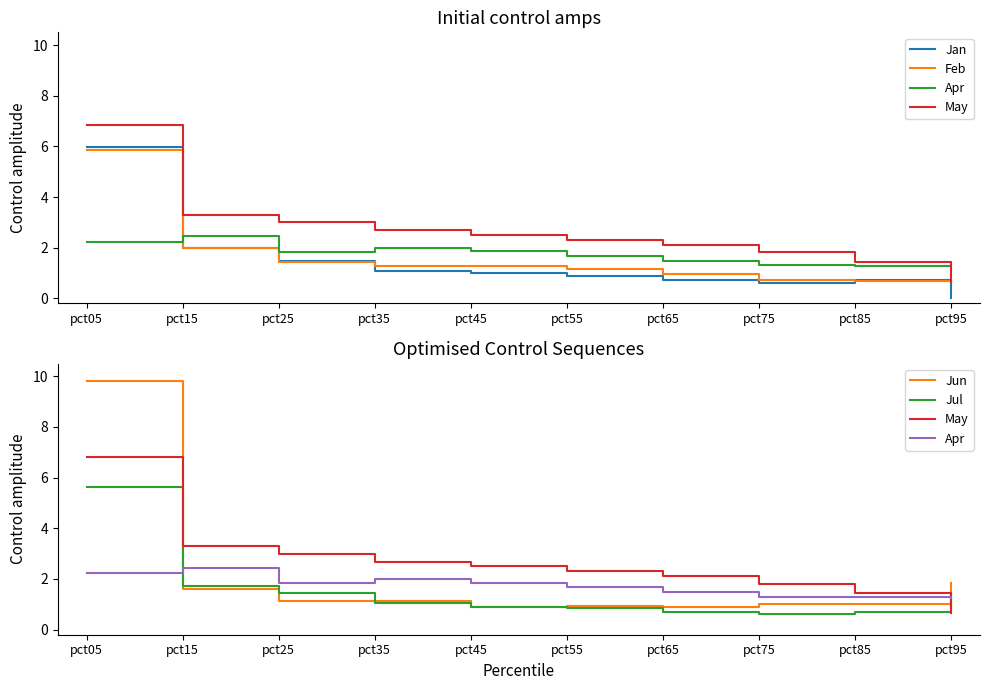

True or false: Feb has more than 0 interior local peaks.

True